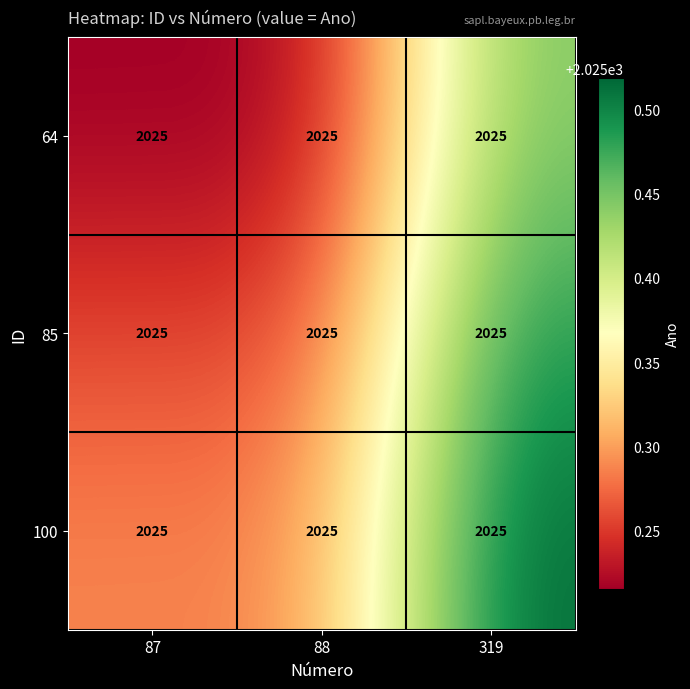

Which category has the highest value across all series?

319